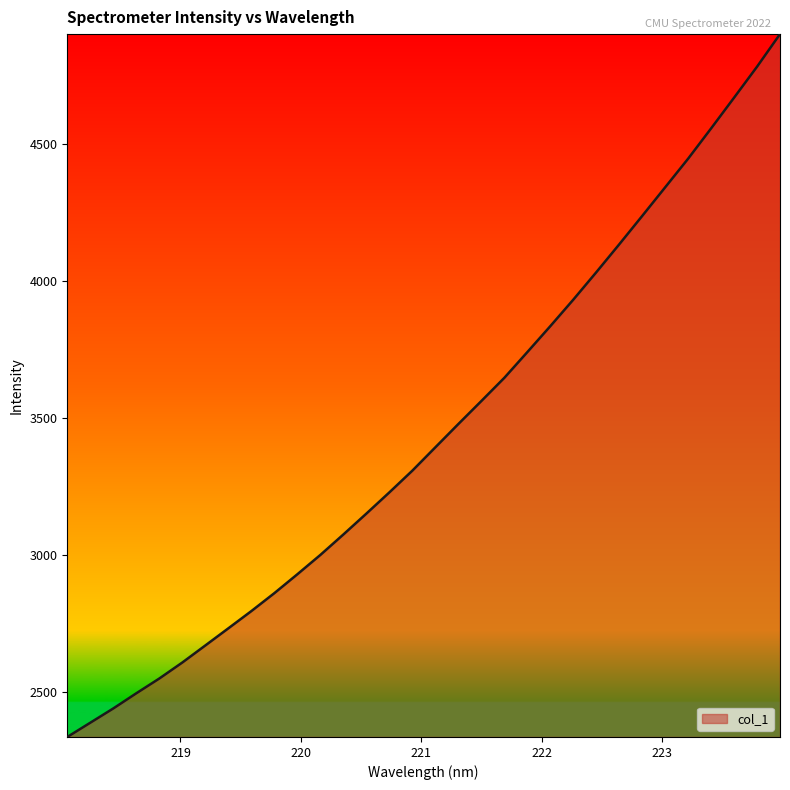

What is the smallest value displayed?

2334.4